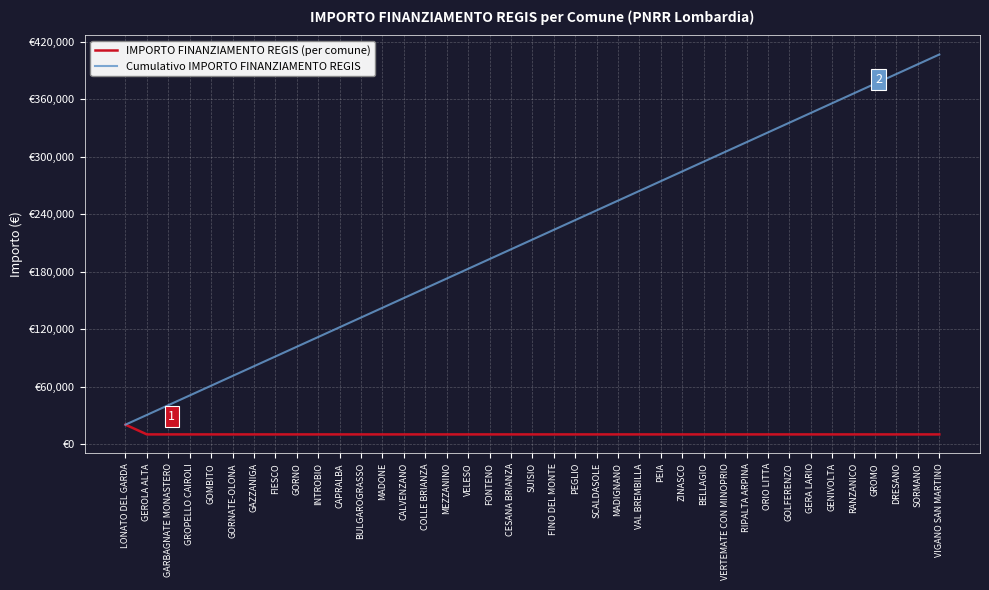

Which series changed the most between GEROLA ALTA and VAL BREMBILLA?

Cumulativo IMPORTO FINANZIAMENTO REGIS